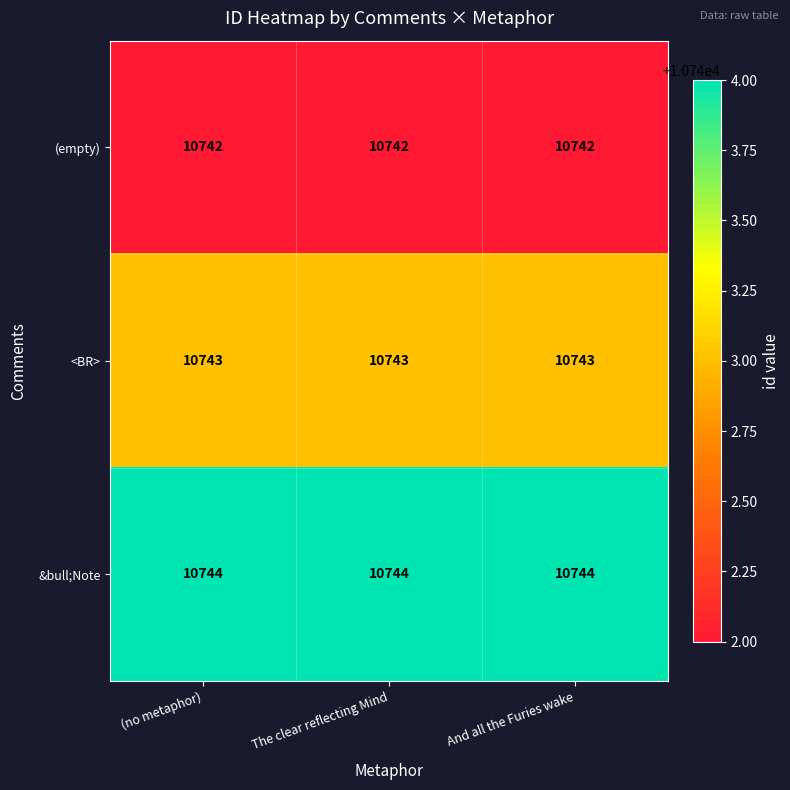

At (no metaphor), list the series in order from smallest to largest.

(empty), <BR>, &bull;Note